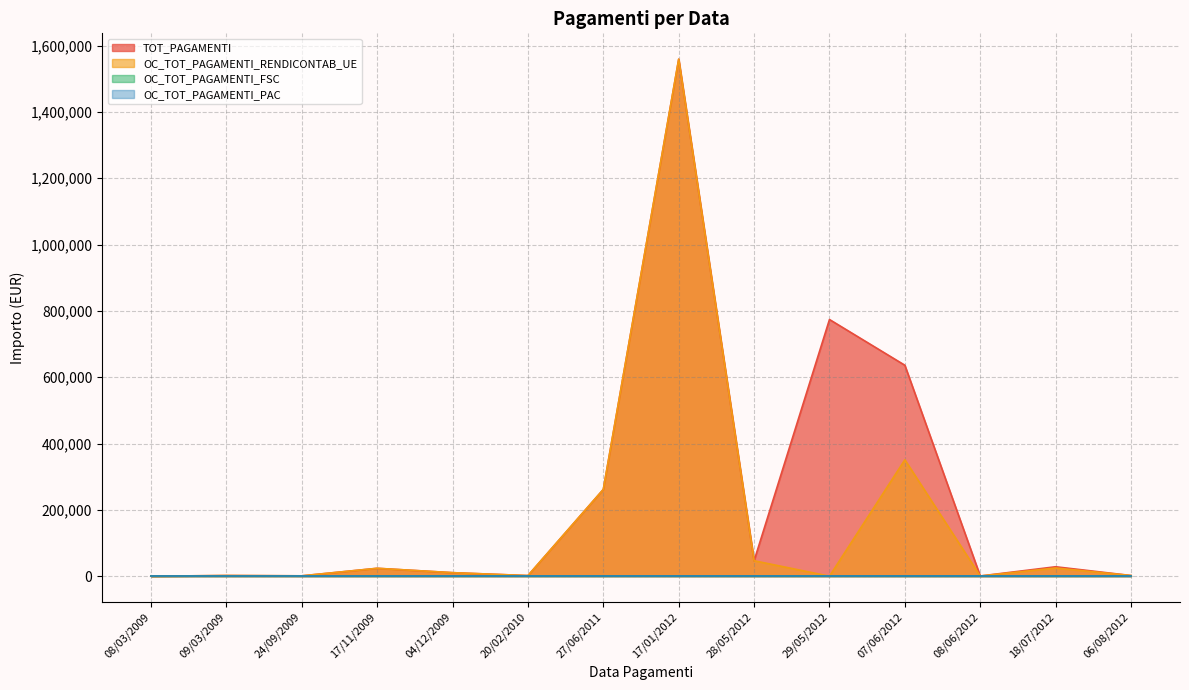

What is the difference between the maximum and minimum values in the TOT_PAGAMENTI series?

1558923.0